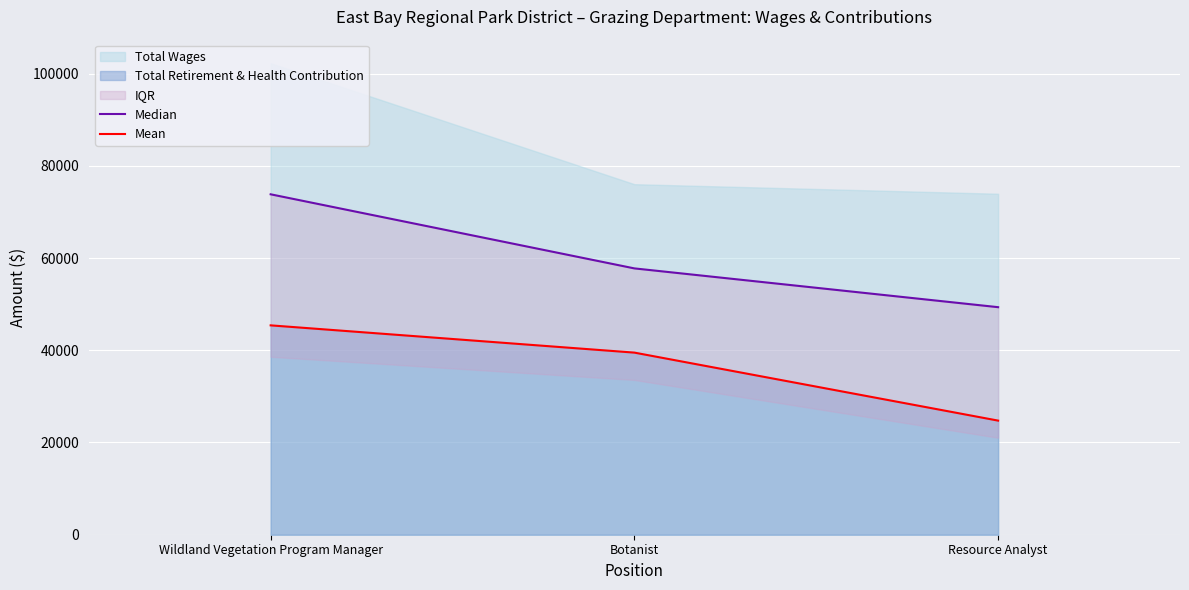

What is the sum of all Median values?

180910.5